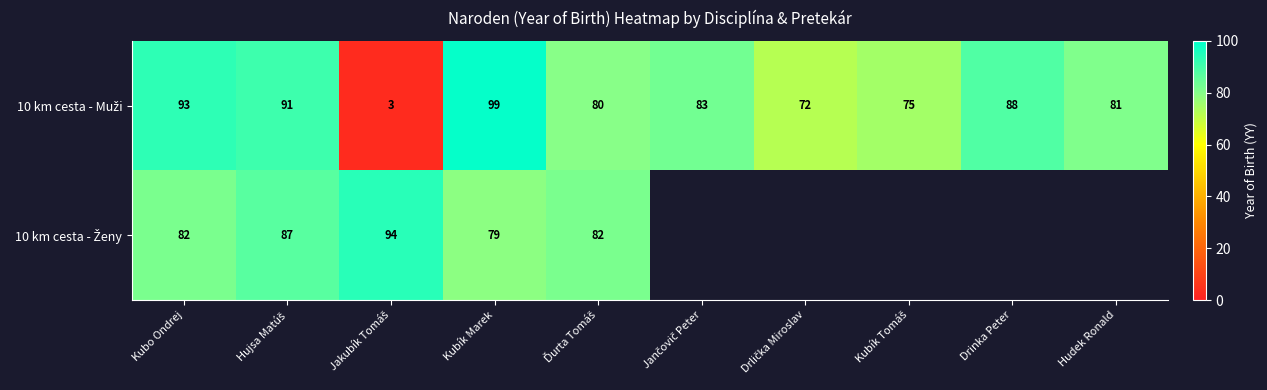

What is the spread (max minus min) of values at Kubík Marek?

20